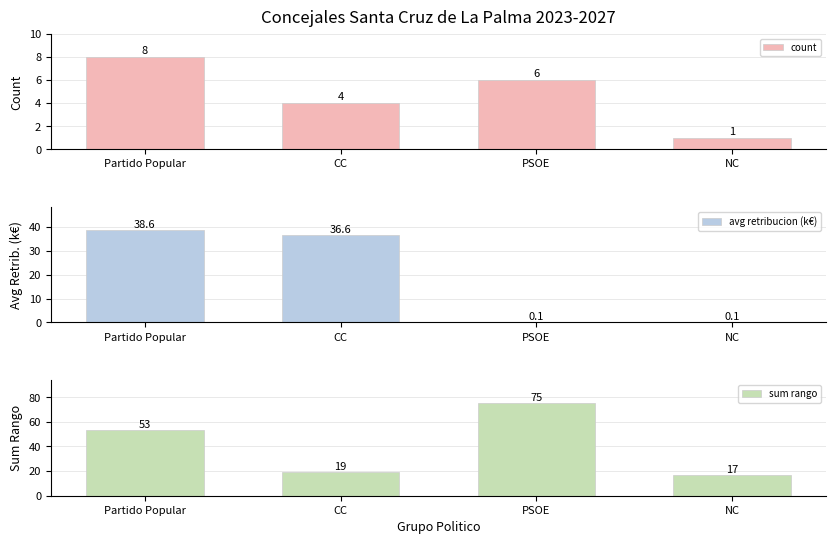

At which label is sum rango closest to 46?

Partido Popular